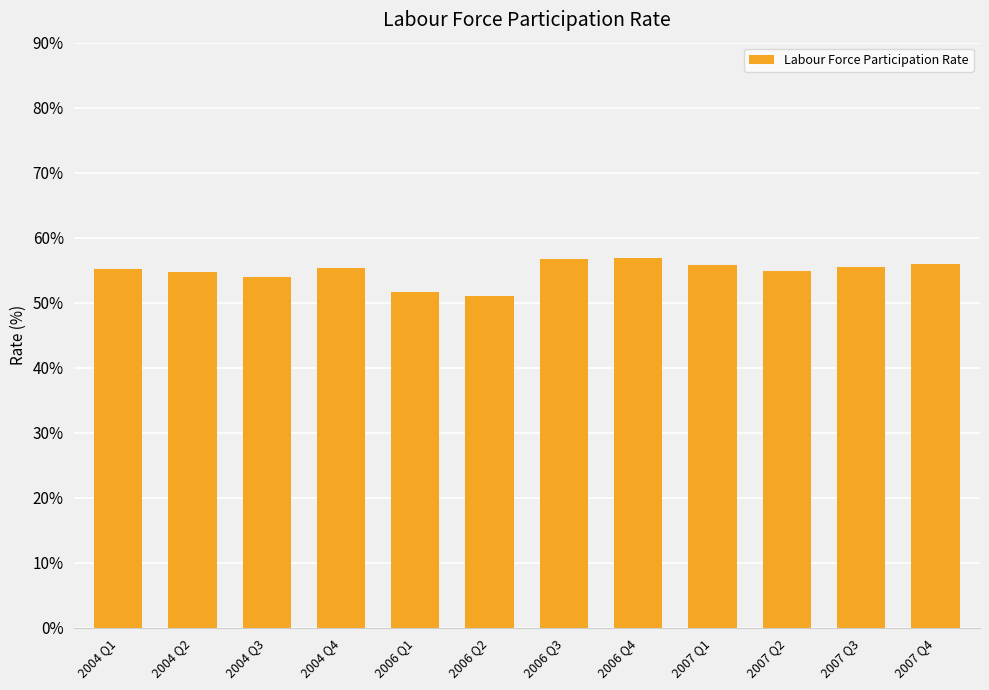

What is the difference between the second highest and second lowest values?

5.0